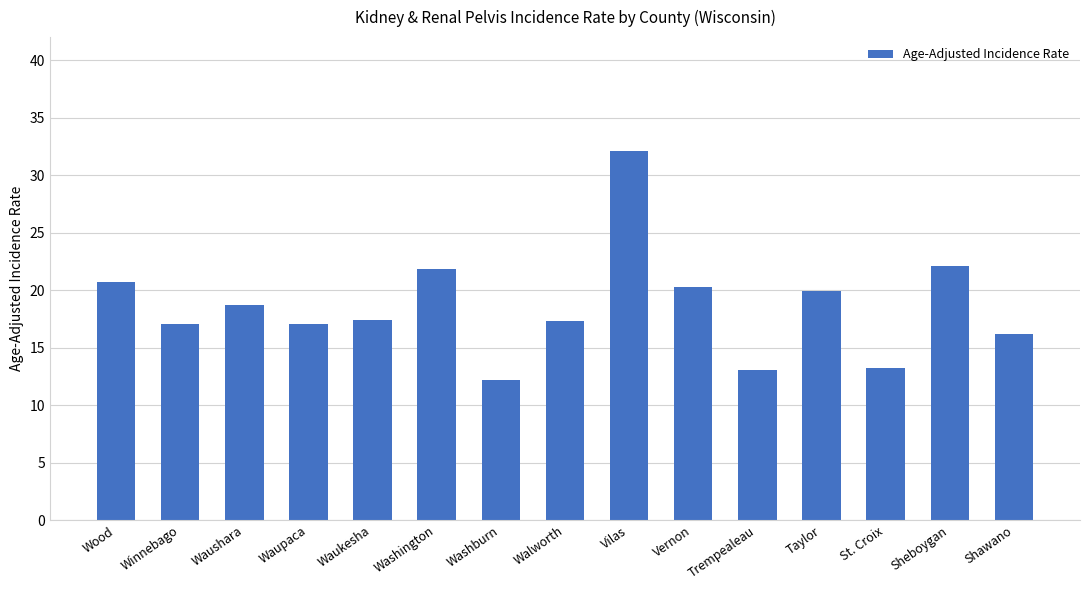

What is the label of the 13th bar from the right?

Waushara